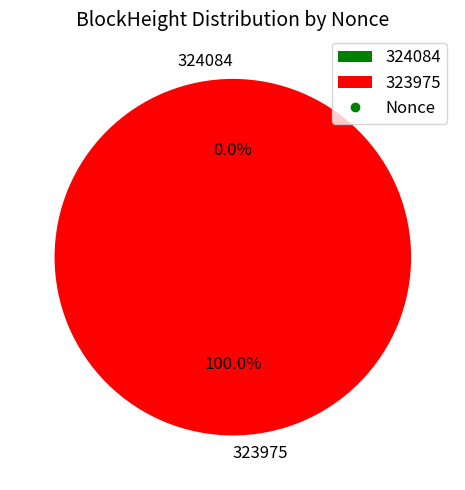

To the nearest percent, what portion does 323975 represent?

100%